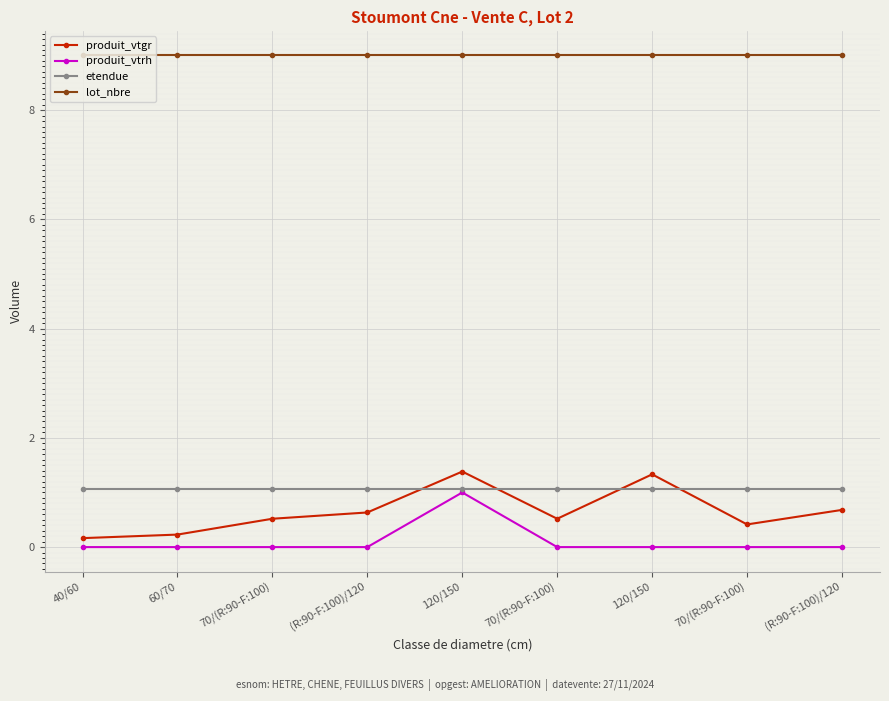

Reading left to right, list all the values displayed in this chart.

produit_vtgr: 40/60=0.2	60/70=0.2	70/(R:90-F:100)=0.5	(R:90-F:100)/120=0.6	120/150=1.4	70/(R:90-F:100)=0.5	120/150=1.3	70/(R:90-F:100)=0.4	(R:90-F:100)/120=0.7
produit_vtrh: 40/60=0.0	60/70=0.0	70/(R:90-F:100)=0.0	(R:90-F:100)/120=0.0	120/150=1.0	70/(R:90-F:100)=0.0	120/150=0.0	70/(R:90-F:100)=0.0	(R:90-F:100)/120=0.0
etendue: 40/60=1.1	60/70=1.1	70/(R:90-F:100)=1.1	(R:90-F:100)/120=1.1	120/150=1.1	70/(R:90-F:100)=1.1	120/150=1.1	70/(R:90-F:100)=1.1	(R:90-F:100)/120=1.1
lot_nbre: 40/60=9.0	60/70=9.0	70/(R:90-F:100)=9.0	(R:90-F:100)/120=9.0	120/150=9.0	70/(R:90-F:100)=9.0	120/150=9.0	70/(R:90-F:100)=9.0	(R:90-F:100)/120=9.0